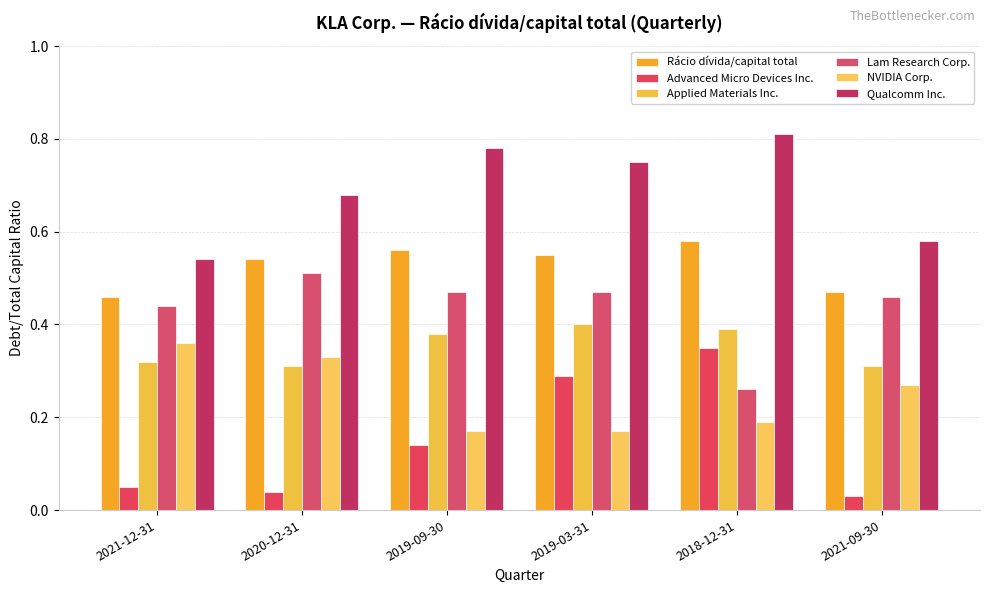

What value does the Advanced Micro Devices Inc. series have at 2019-03-31?

0.3